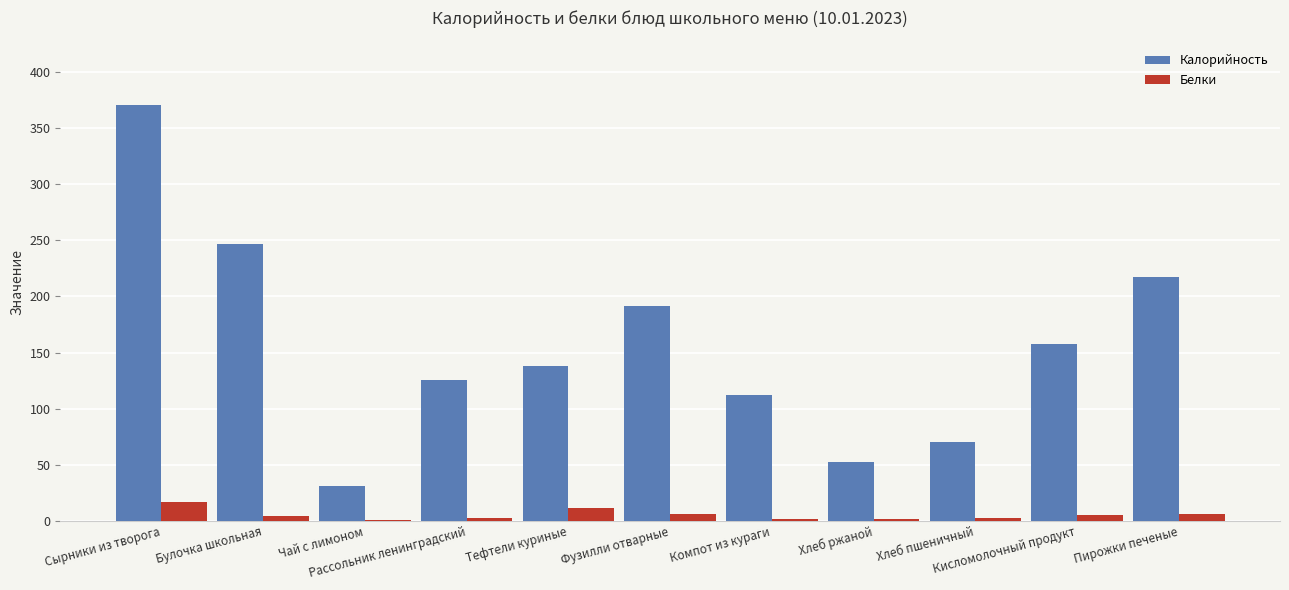

True or false: Белки has a value of 5.9 at Пирожки печеные.

True